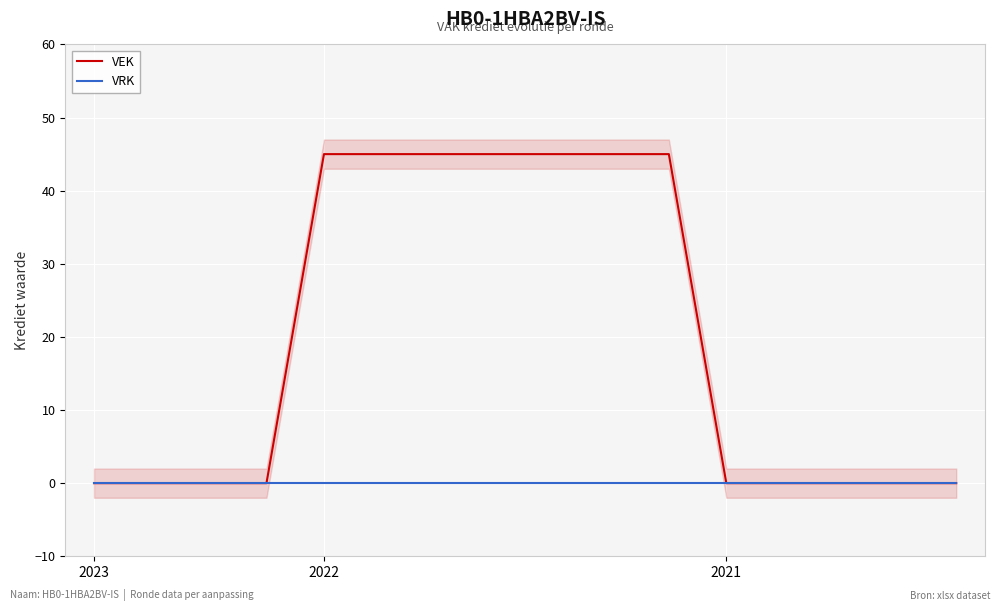

Reading right to left, what are all the values shown in this chart?

VEK: 0	0	0	0	0	45	45	45	45	45	45	45	0	0	0	0
VRK: 0	0	0	0	0	0	0	0	0	0	0	0	0	0	0	0